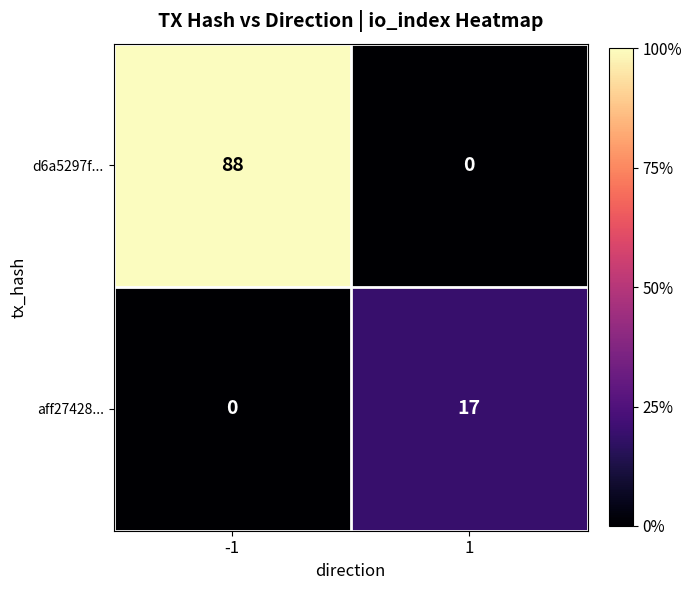

At 1, list the series in order from largest to smallest.

aff27428..., d6a5297f...